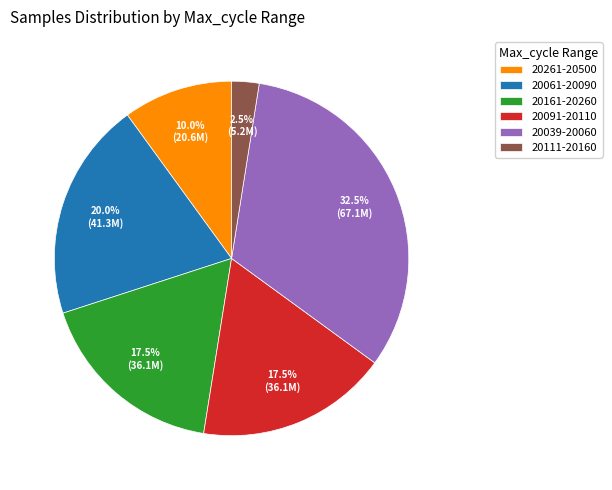

What is the ratio of the value at 20261-20500 to the value at 20111-20160?

4.0